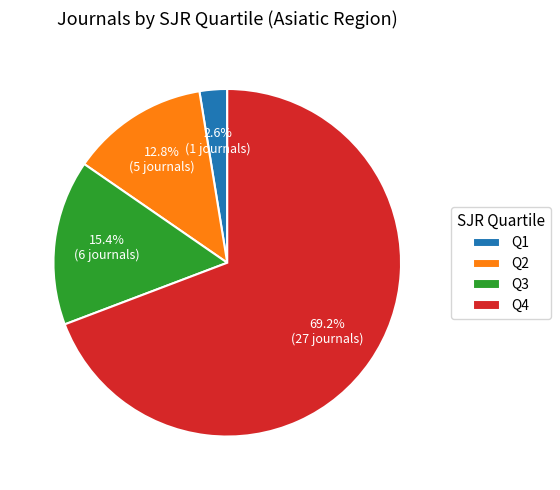

To the nearest percent, what percentage of the pie is Q1?

3%